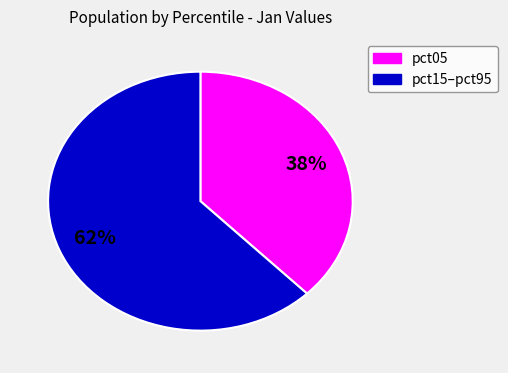

Count the number of slices in the pie.

2